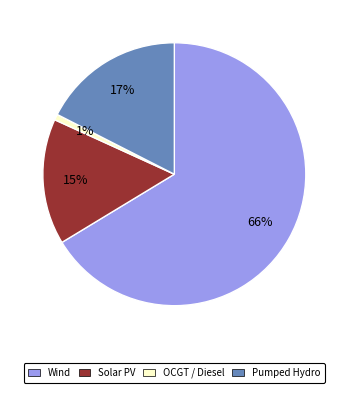

How many slices are in this pie chart?

4